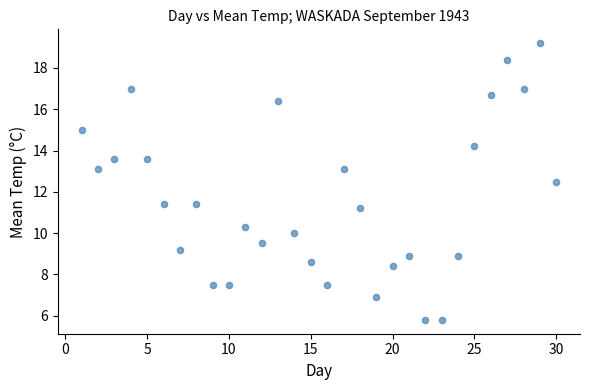

What is the range of X values (max minus min)?

29.0